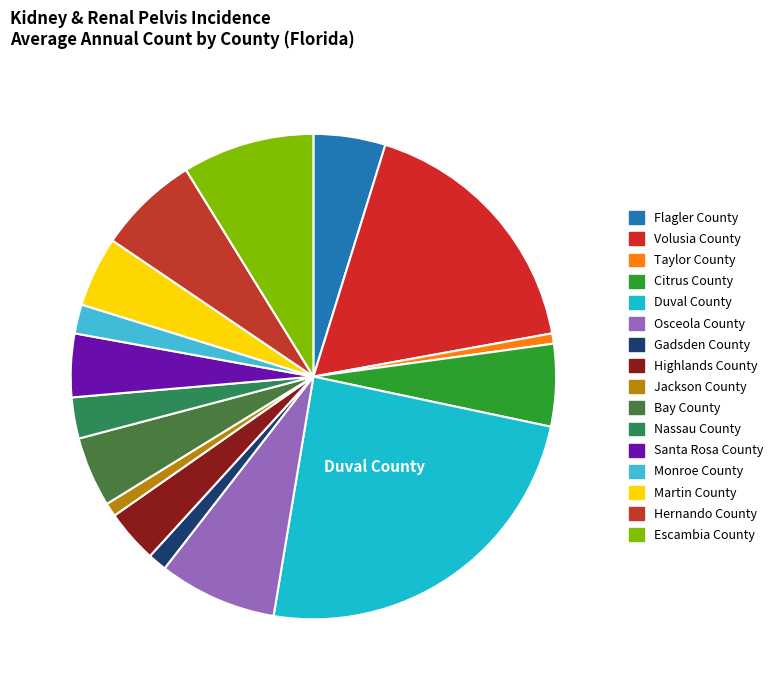

How many segments does this pie chart have?

16